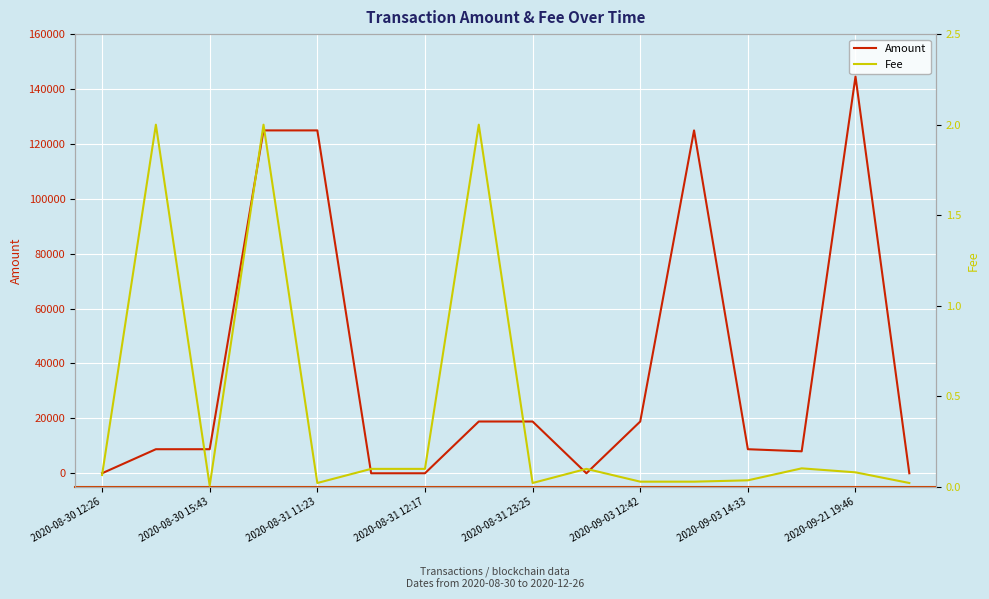

What is the difference between the maximum and minimum values in the Amount series?

144537.0